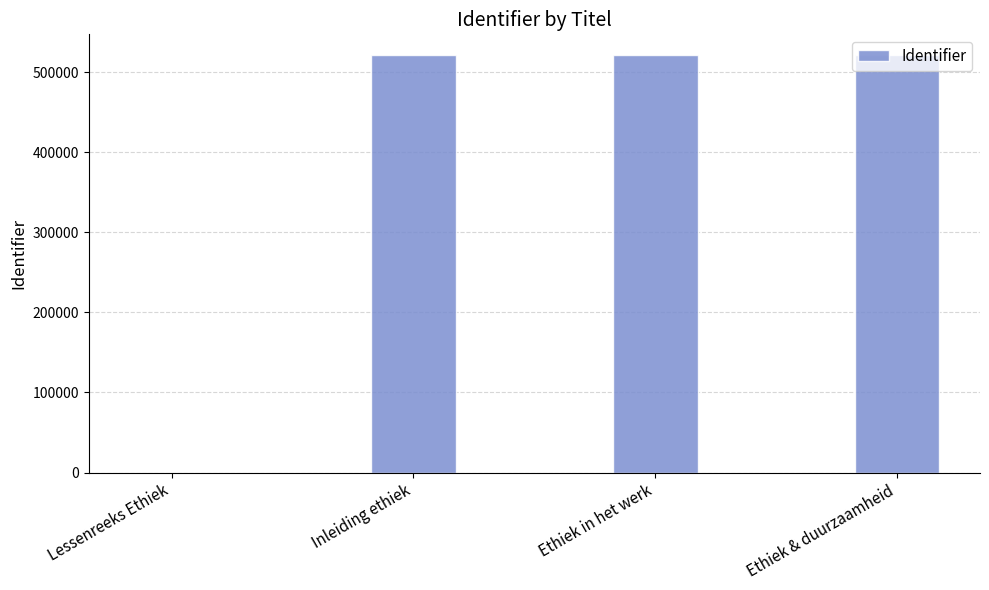

What is the ratio of the value at Ethiek in het werk to the value at Inleiding ethiek?

1.0